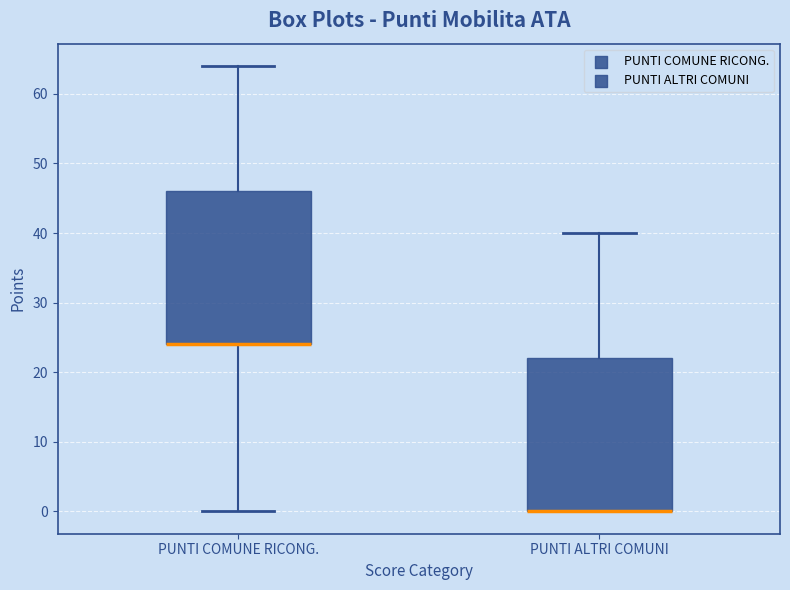

Reading left to right, transcribe this box plot: for each box, give where its median line is, the range the box spans, and where its two whiskers end, as read against the y-axis. The values are not printed on the chart, so give them approximately, as read against the axis.

PUNTI COMUNE RICONG.: median 24 (drawn on the box's lower edge), box 24 to 46, whiskers 0 to 64
PUNTI ALTRI COMUNI: median 0 (drawn on the box's lower edge), box 0 to 22, whiskers 0 to 40